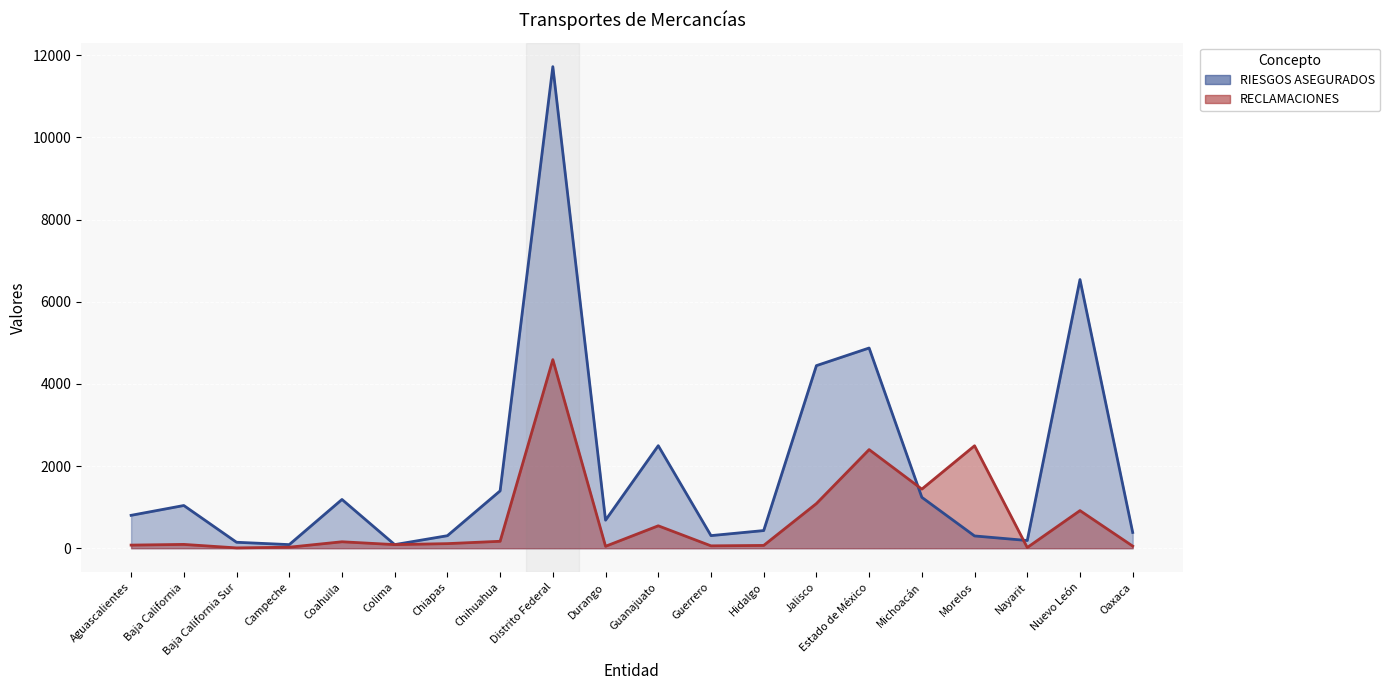

How many values in the RIESGOS ASEGURADOS series are below 801?

10